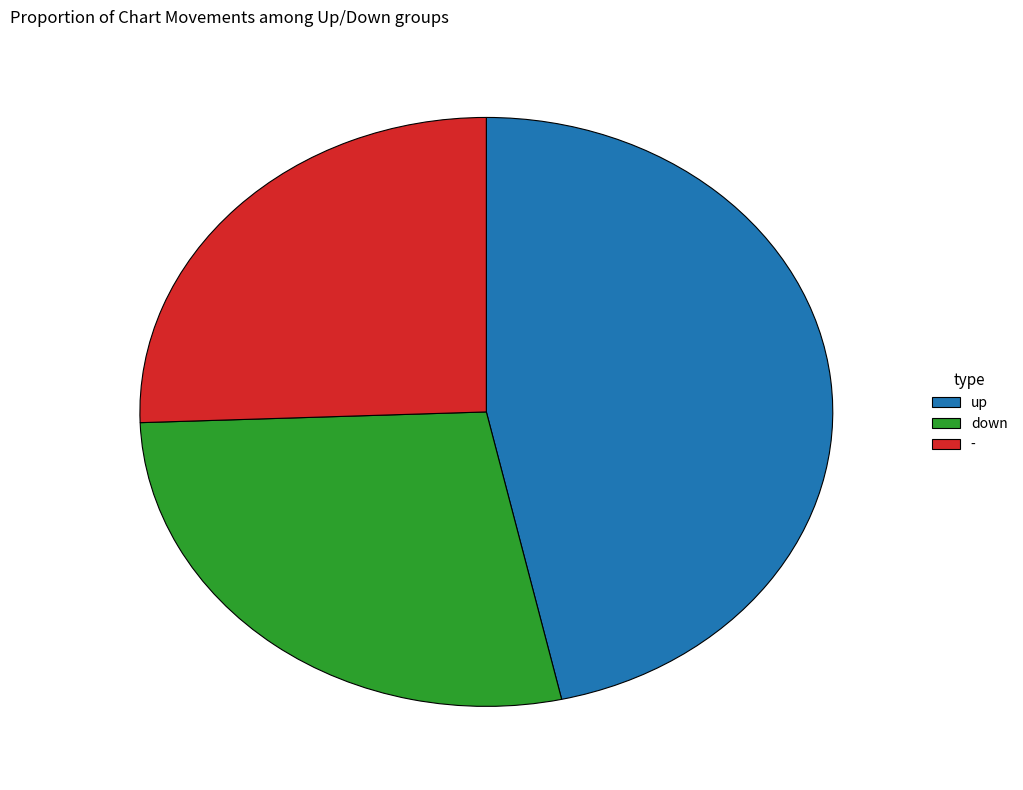

Is there a majority slice in this chart?

No